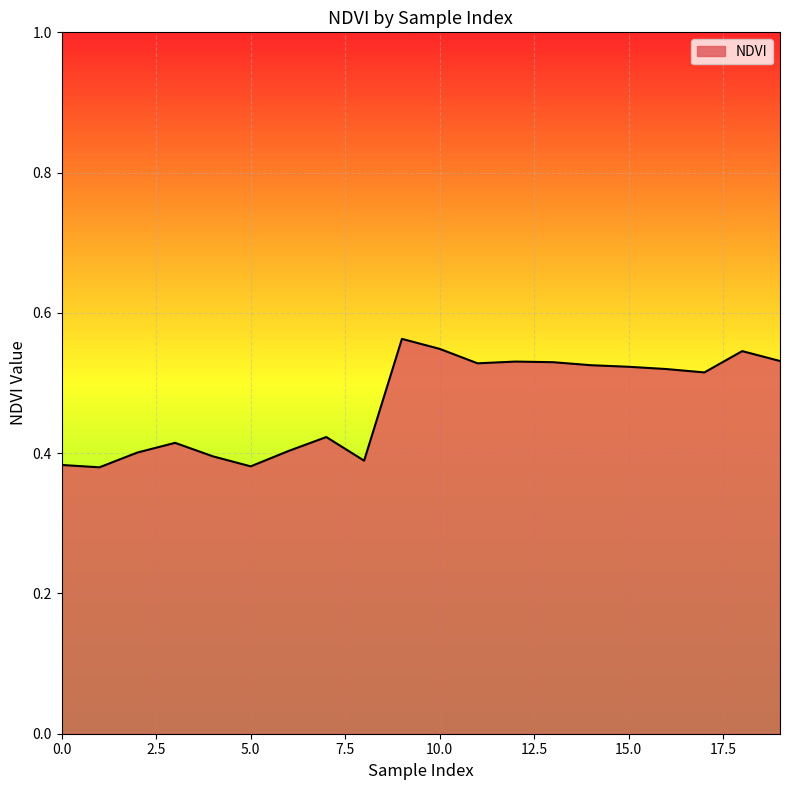

Which label corresponds to the largest value in the chart?

9